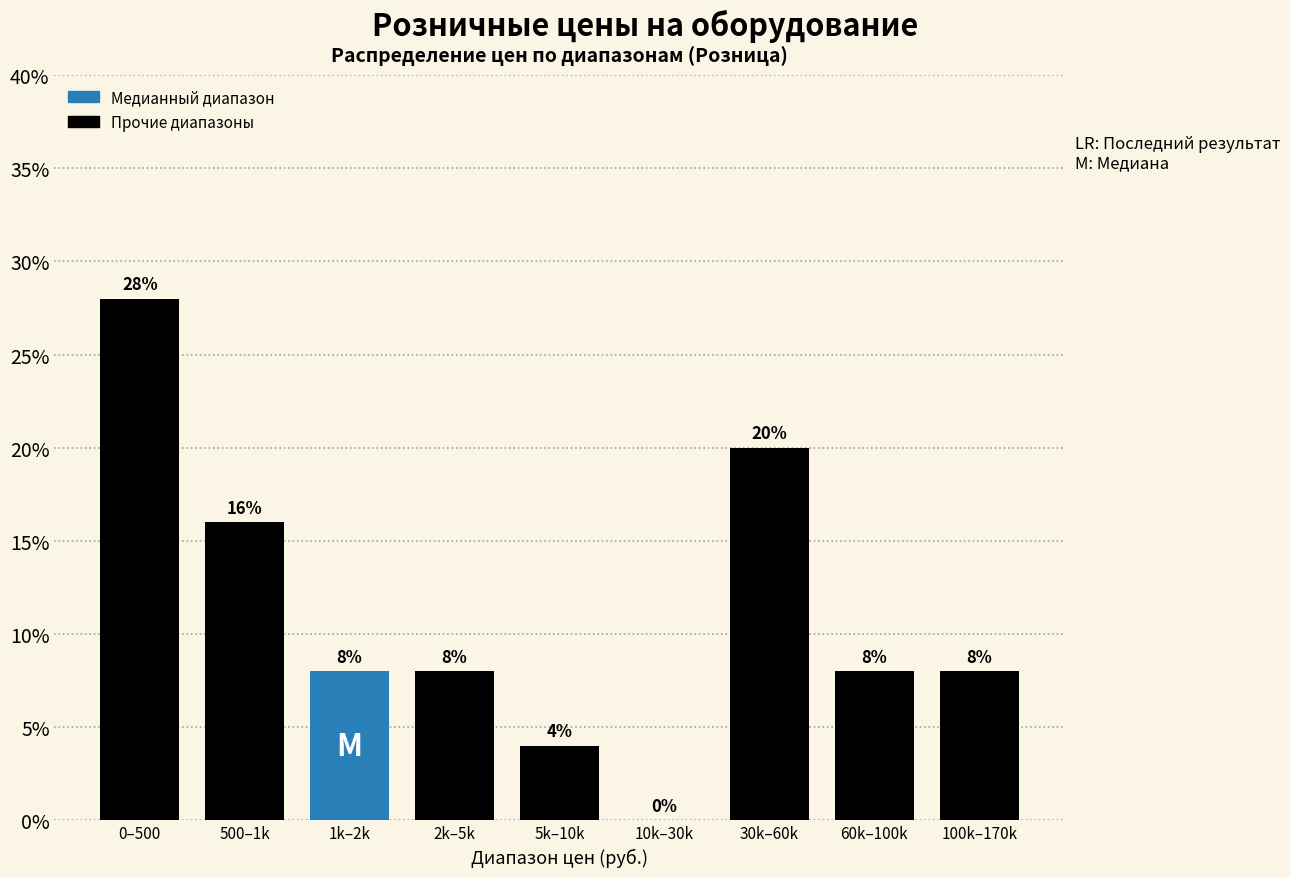

Reading right to left, transcribe all the data shown in this chart.

100k–170k=8.0	60k–100k=8.0	30k–60k=20.0	10k–30k=0.0	5k–10k=4.0	2k–5k=8.0	1k–2k=8.0	500–1k=16.0	0–500=28.0